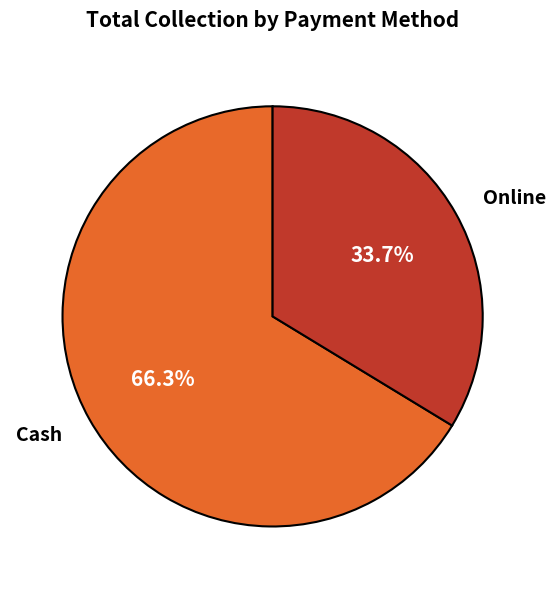

Is the sum of Cash and Online greater than half?

Yes